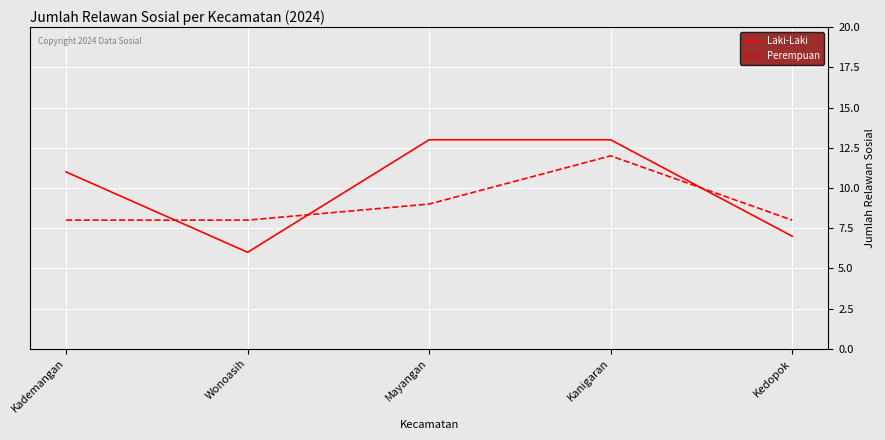

Which series changed the most between Kademangan and Kedopok?

Laki-Laki